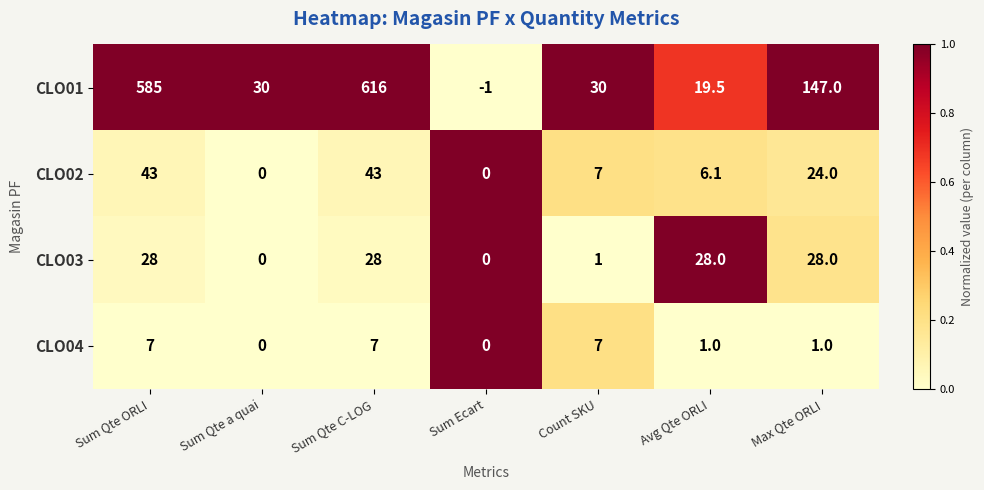

List the series in order of their peak value, lowest first.

CLO04, CLO03, CLO02, CLO01